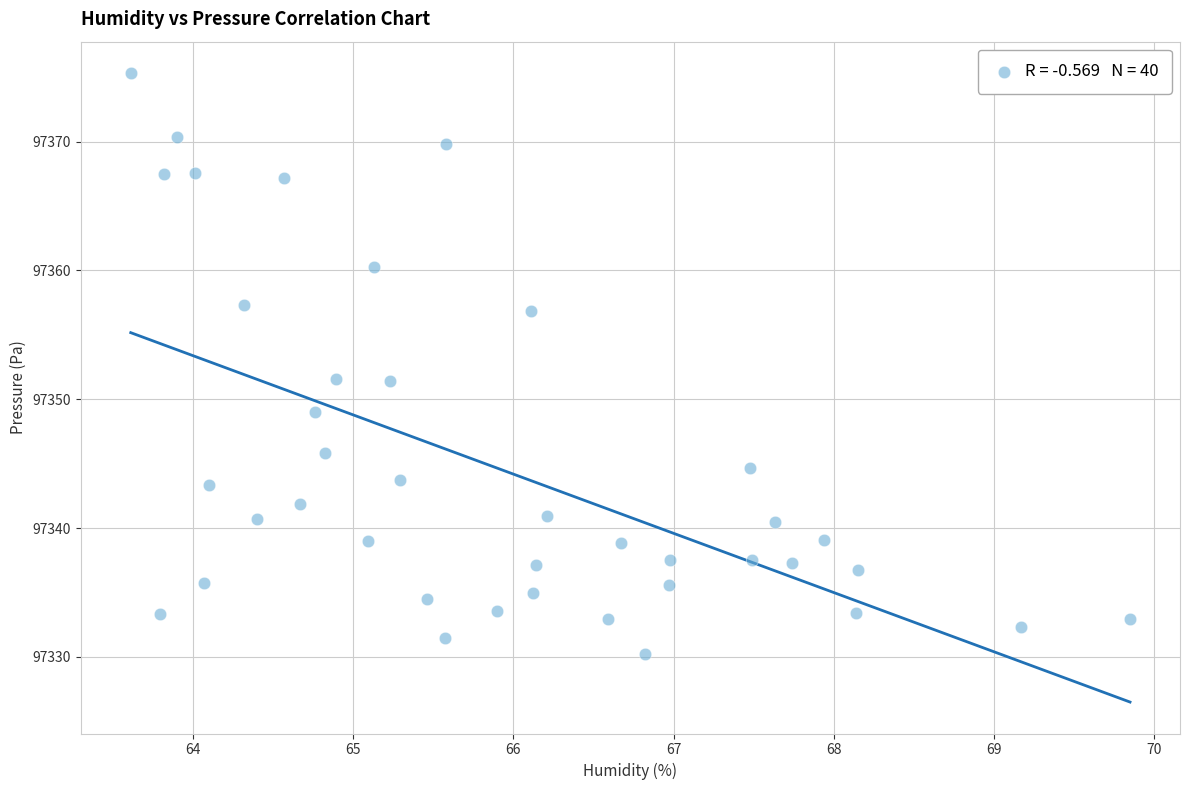

What is the range of Y values (max minus min)?

45.1